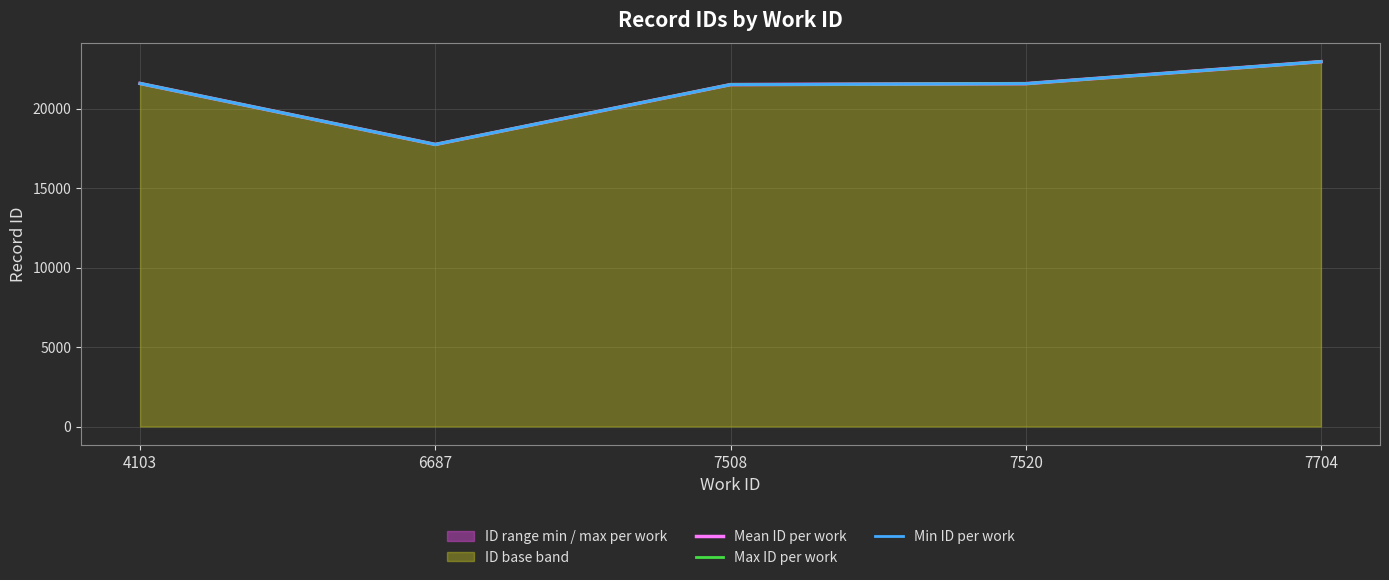

Between 4103 and 7520, which series saw the biggest shift?

Max ID per work